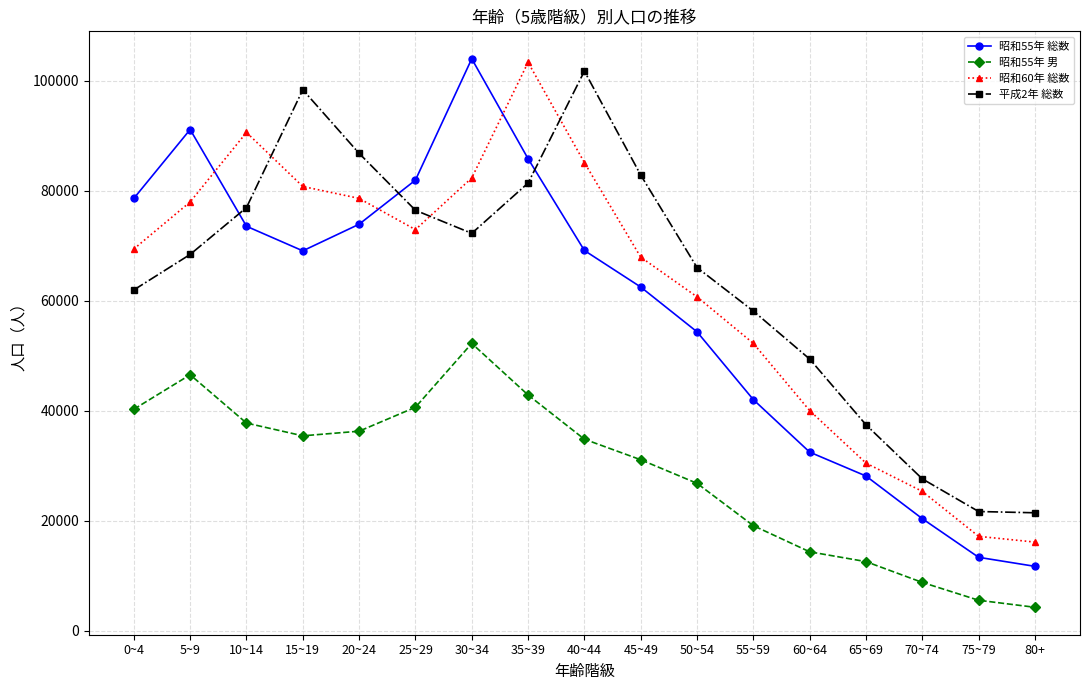

What is the difference between the second highest and minimum values in the 昭和60年 総数 series?

74501